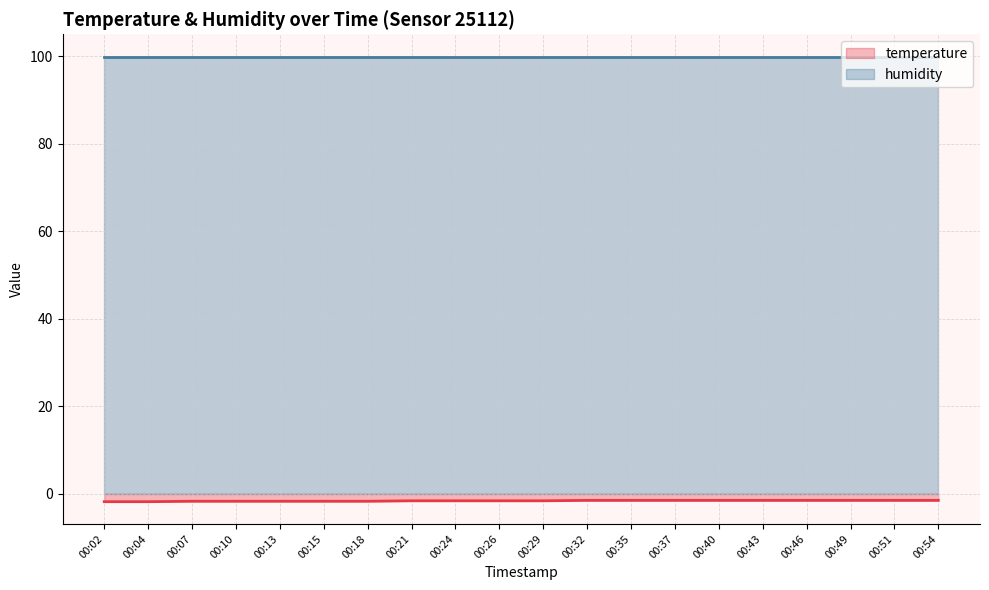

What is the sum of the values at 00:26 and 00:29?

-3.2